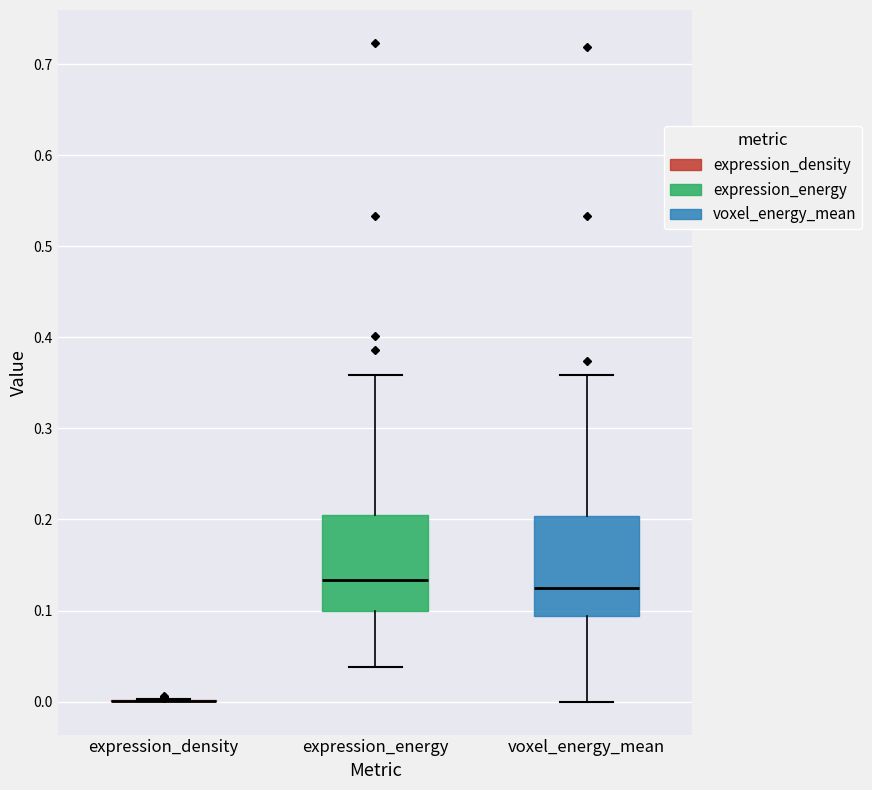

Reading left to right, transcribe this box plot: for each box, give where its median line is, the range the box spans, and where its two whiskers end, as read against the y-axis. The values are not printed on the chart, so give them approximately, as read against the axis.

expression_density: box collapsed to a line at 0.00, whiskers 0.00 to 0.00
expression_energy: median 0.13, box 0.10 to 0.20, whiskers 0.04 to 0.36
voxel_energy_mean: median 0.12, box 0.09 to 0.20, whiskers 0.00 to 0.36